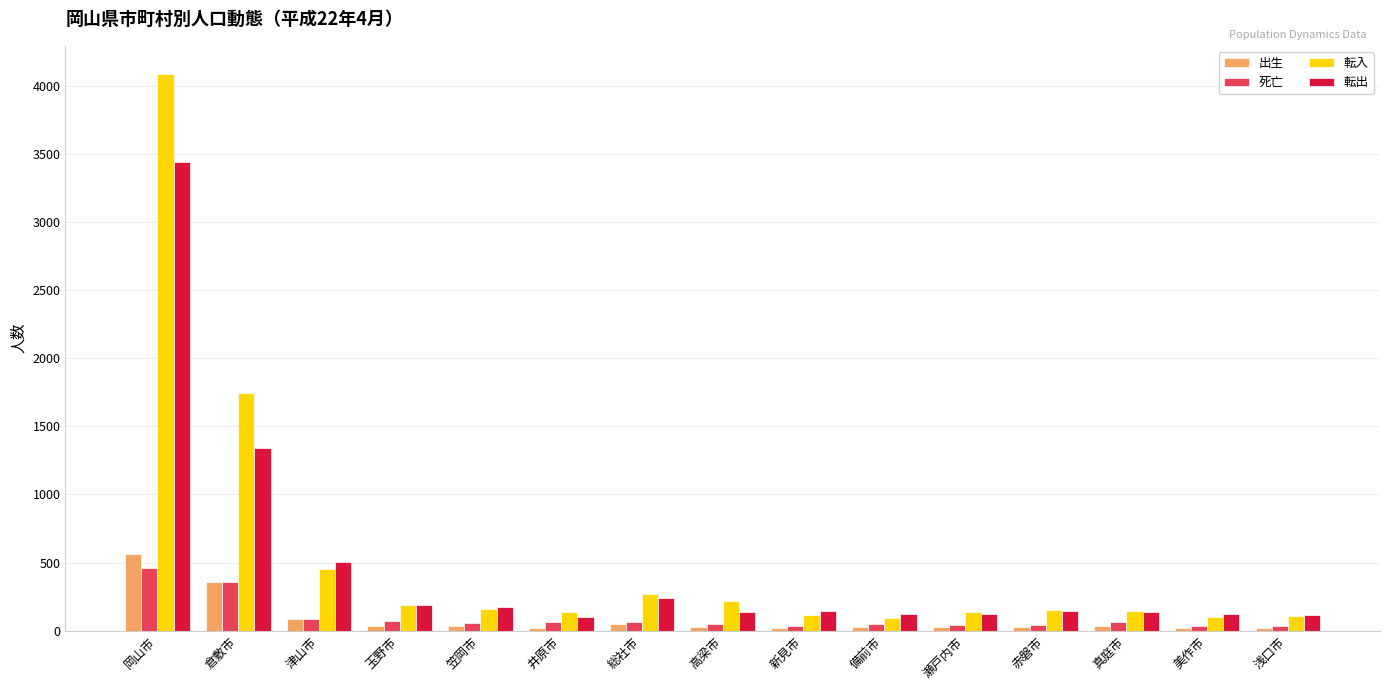

How many bars are there in each group?

4